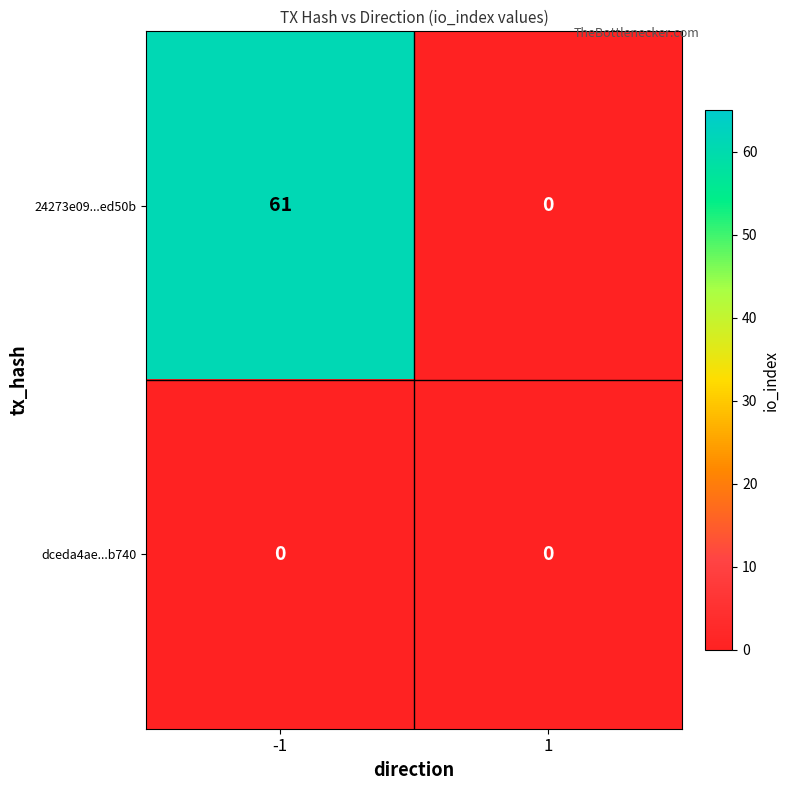

What is the sum of the 24273e09...ed50b values at -1 and 1?

61